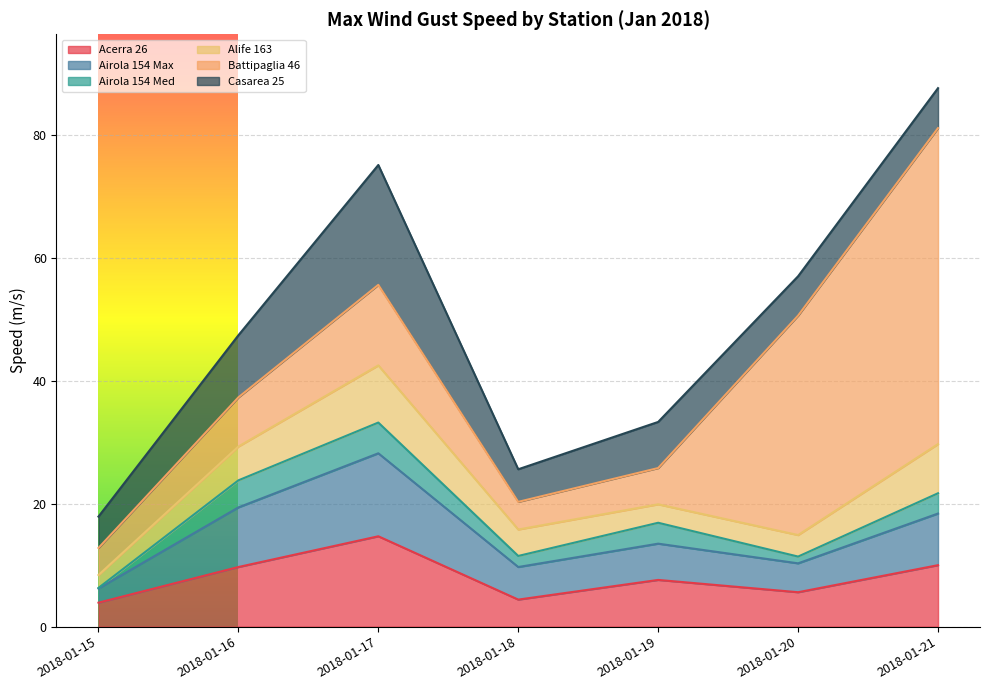

Reading left to right, what are all the values shown in this chart?

Acerra 26: 3.9	9.7	14.7	4.4	7.6	5.6	10.0
Airola 154 Max: 2.3	9.7	13.5	5.3	5.9	4.7	8.4
Airola 154 Med: 0.1	4.4	5.0	1.8	3.4	1.1	3.3
Alife 163: 2.1	5.5	9.3	4.3	3.0	3.5	8.0
Battipaglia 46: 4.4	8.0	13.1	4.5	5.9	35.7	51.4
Casarea 25: 5.1	10.1	19.5	5.3	7.5	6.4	6.5